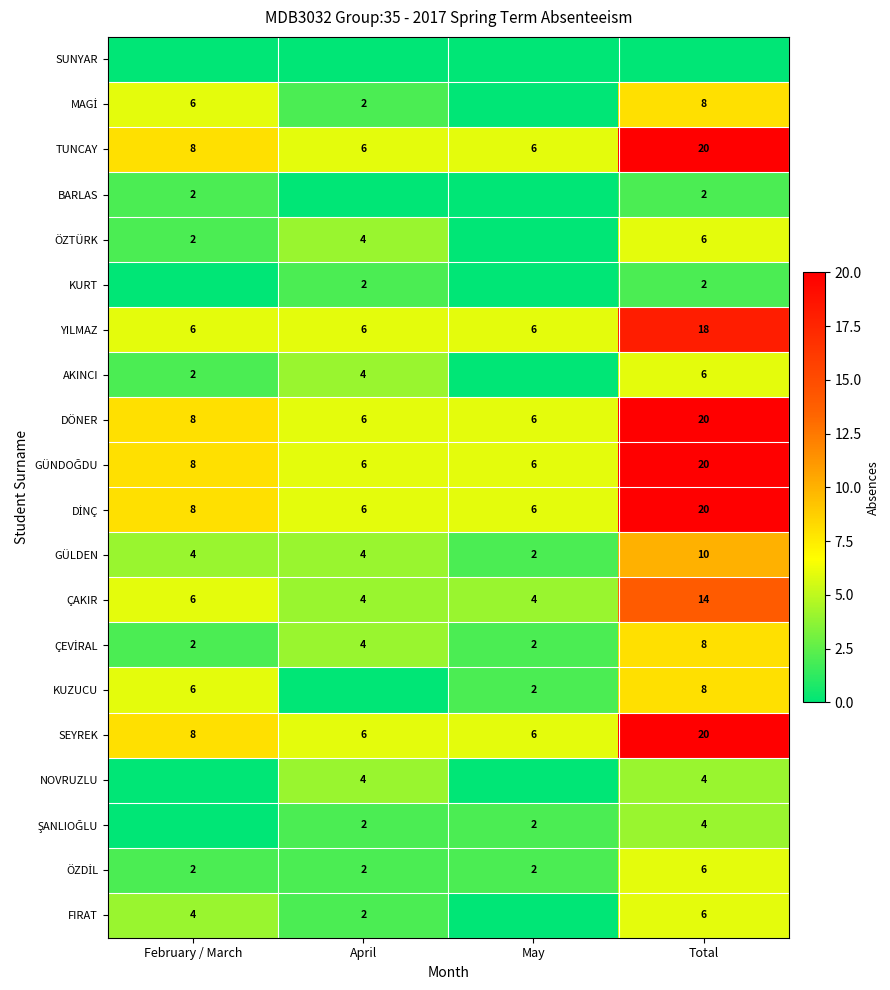

What is the difference between the maximum and minimum values in the DÖNER series?

14